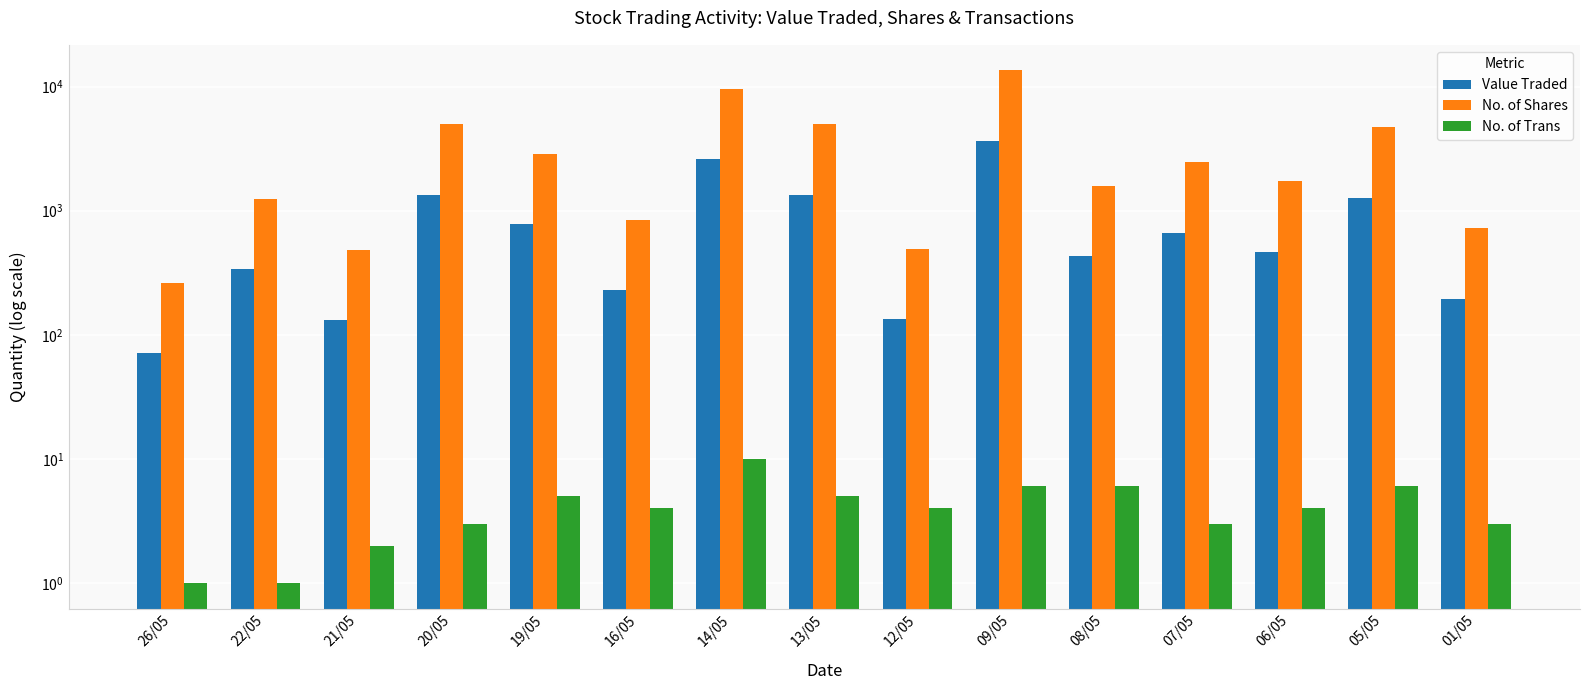

What is the sum of all No. of Shares values?

50515